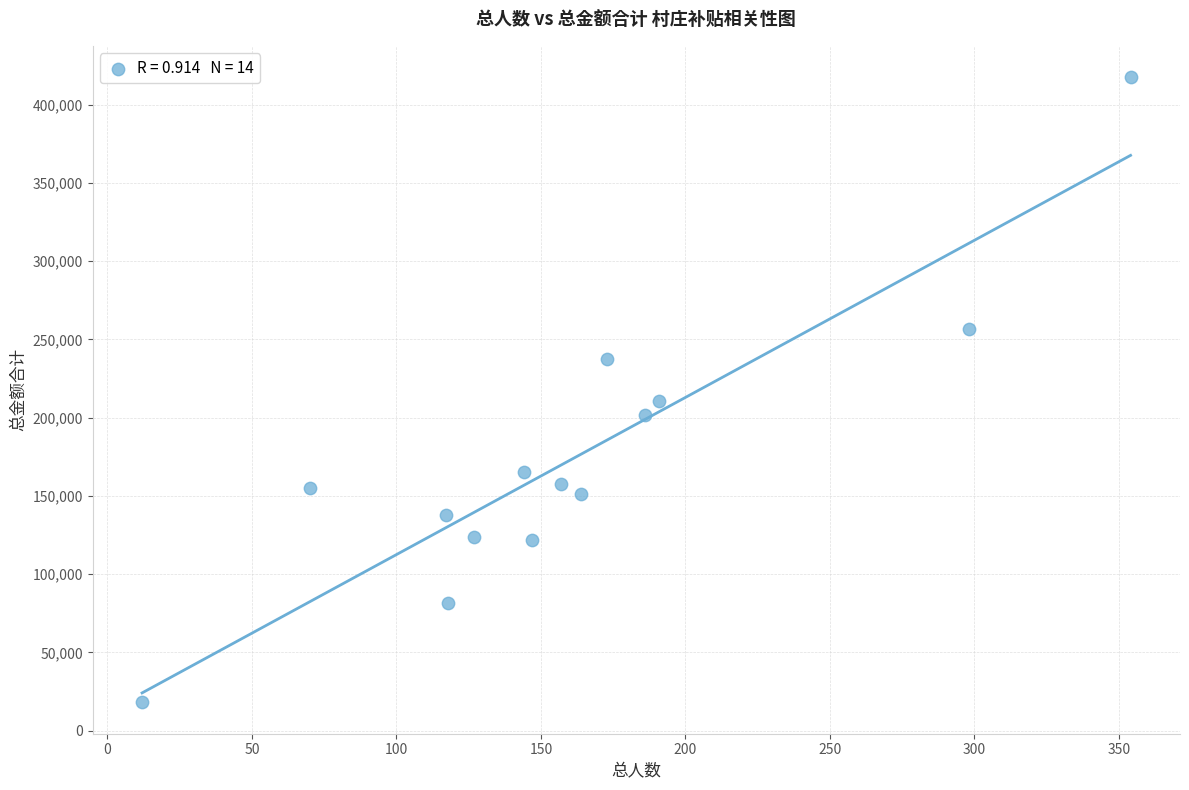

What Y value in the scatter plot is closest to 217835?

210848.7